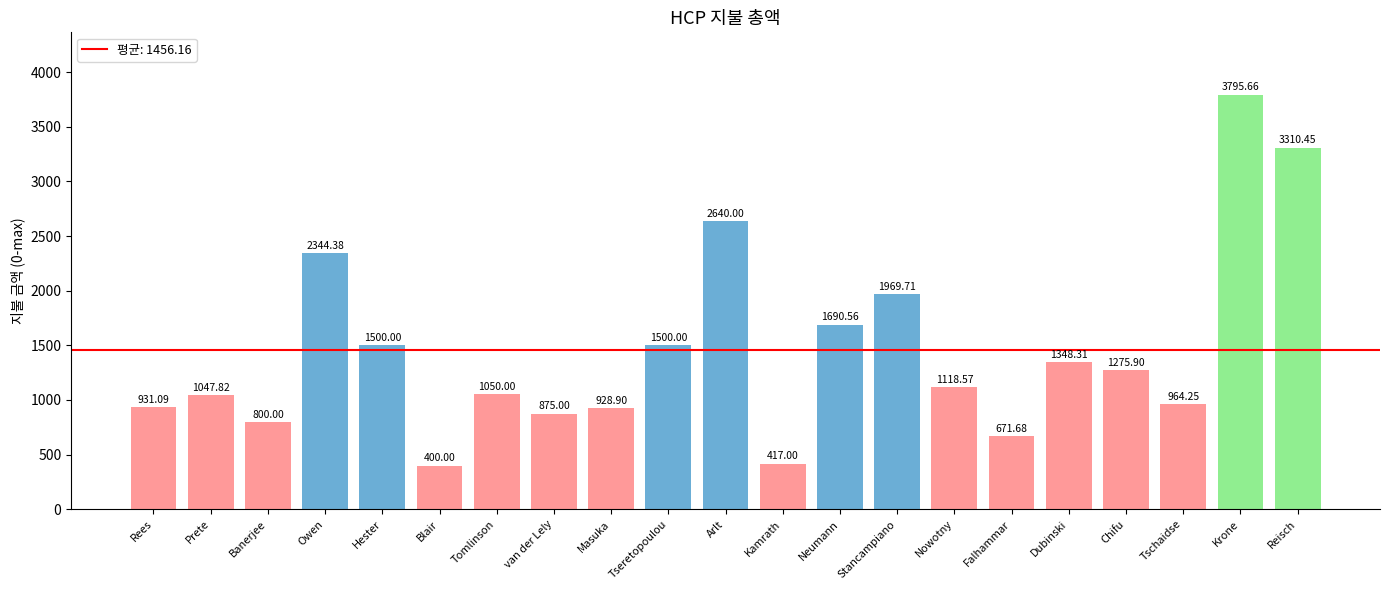

What is the label of the 3rd bar from the left?

Banerjee